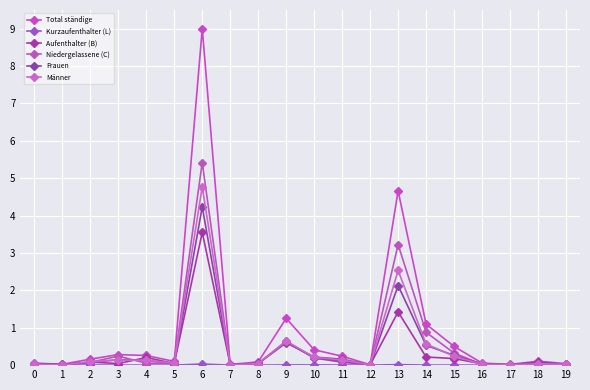

True or false: Aufenthalter (B) has a value of 0.1 at 10.

False